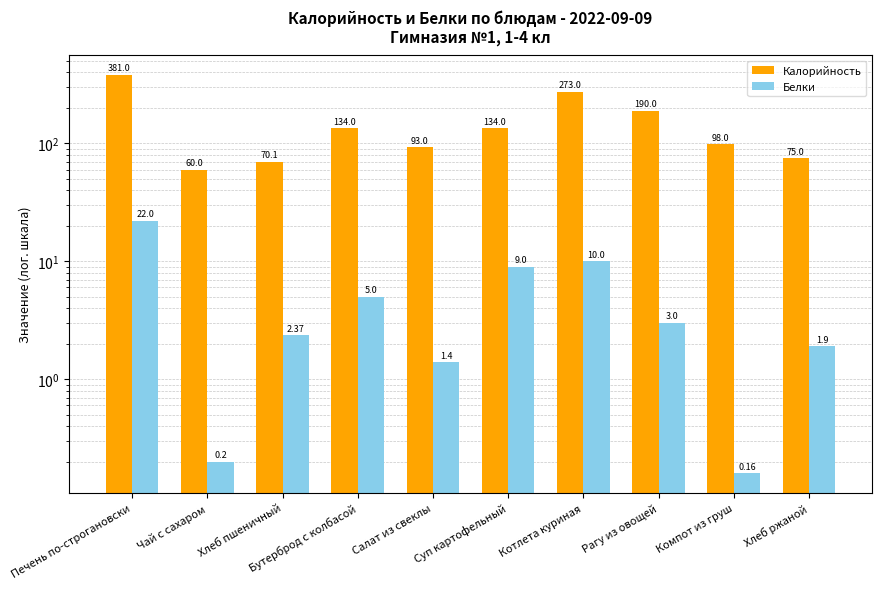

How many values in the Калорийность series exceed 134?

3